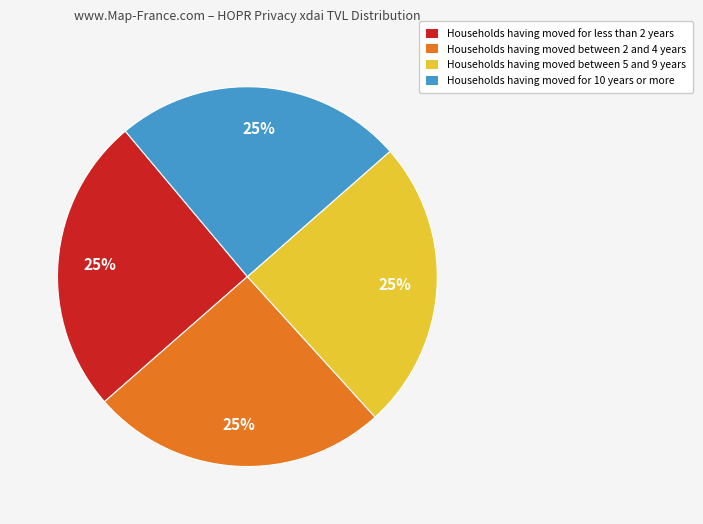

Is there a majority slice in this chart?

No